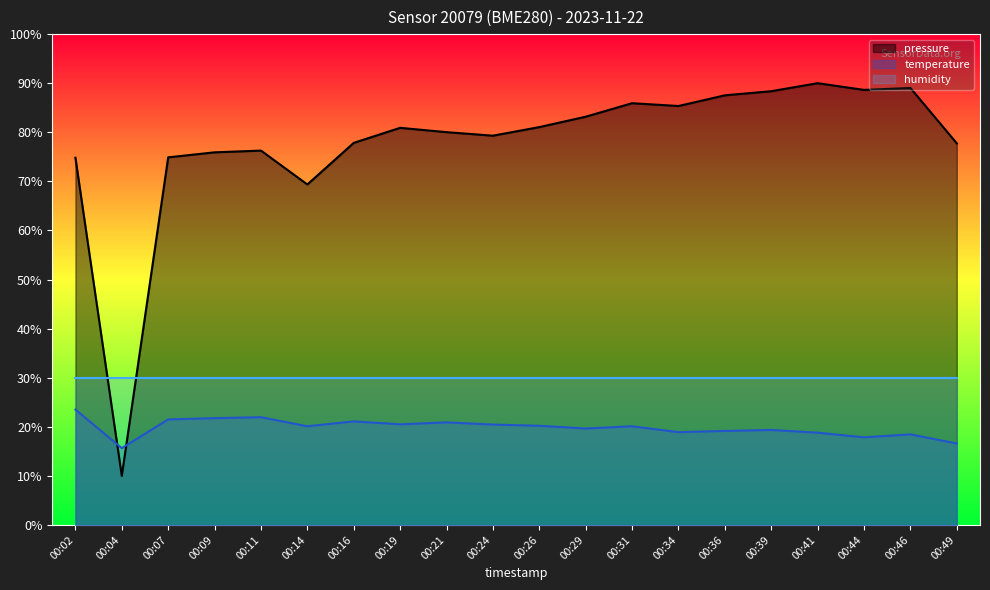

How many times do pressure and temperature cross each other?

2